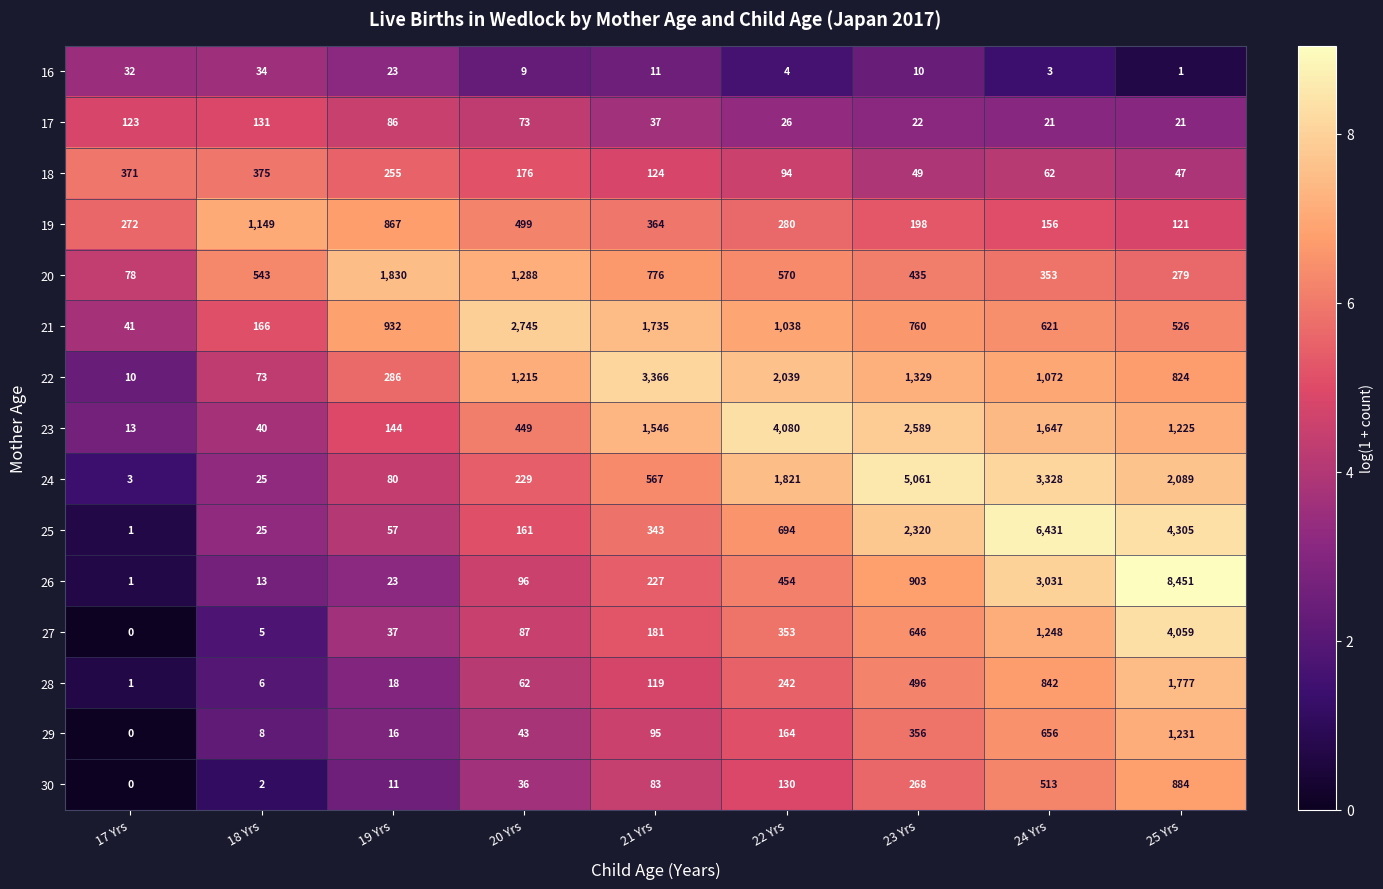

Between 20 Yrs and 23 Yrs, which series saw the biggest shift?

24